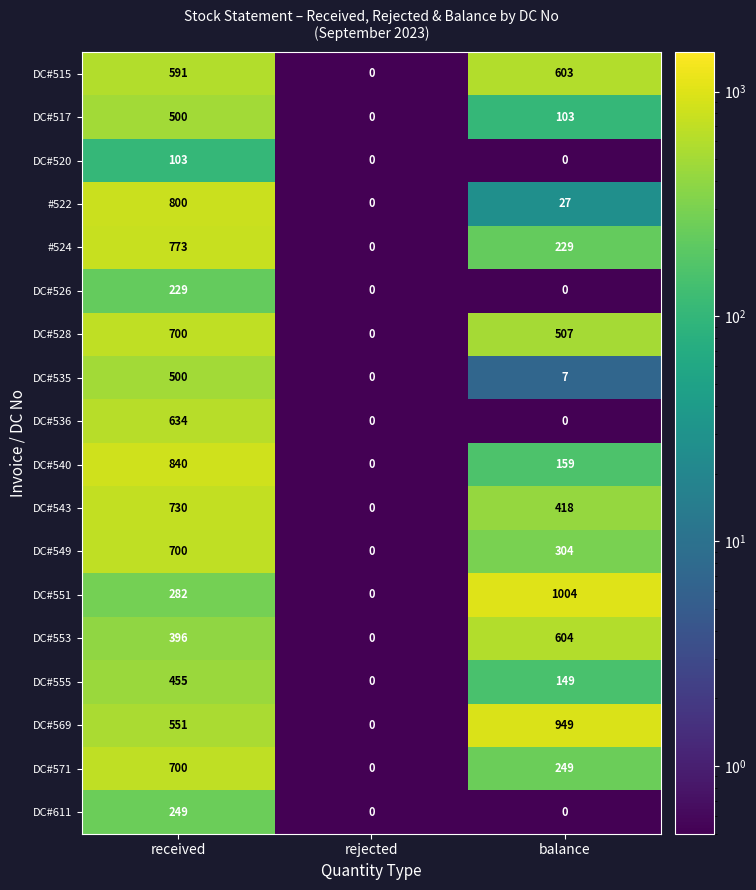

How many values in DC#517 are above zero?

2